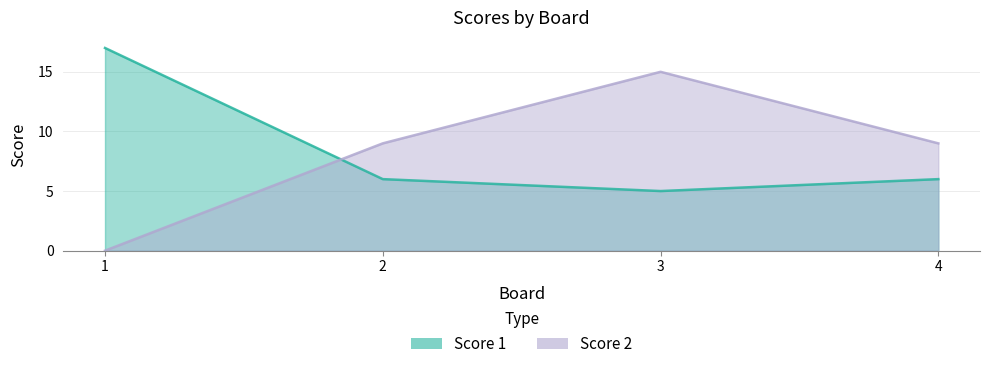

Where is Score 1 nearest to the value 11?

2